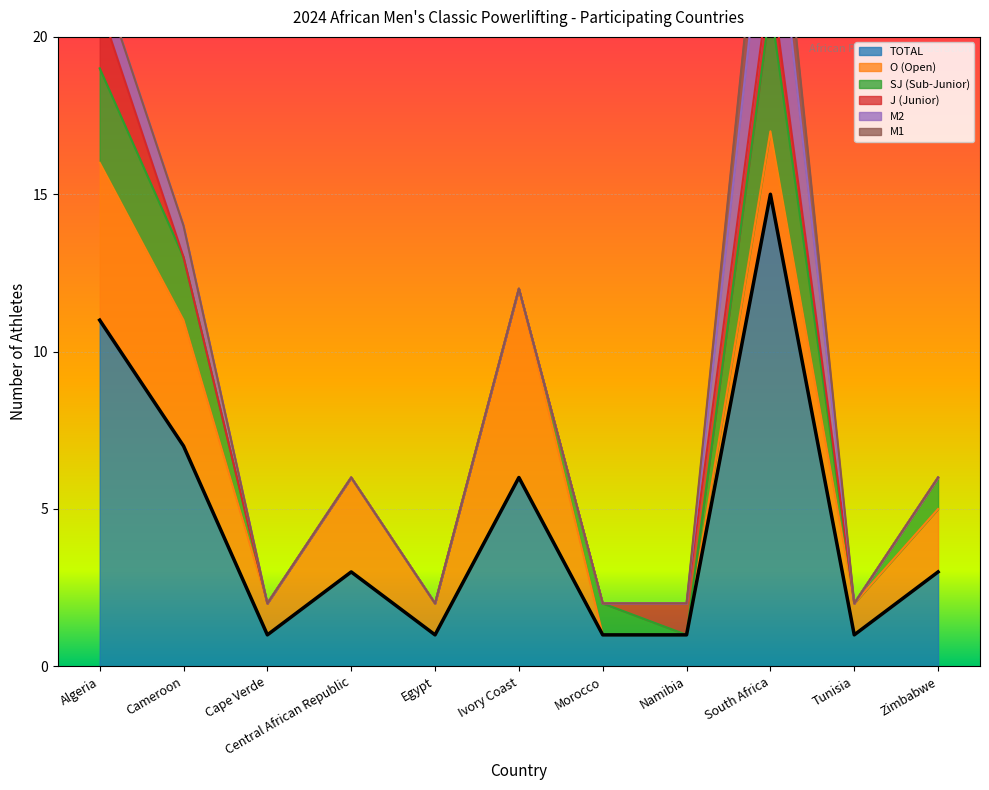

What is the difference between the second highest and minimum values in the TOTAL series?

10